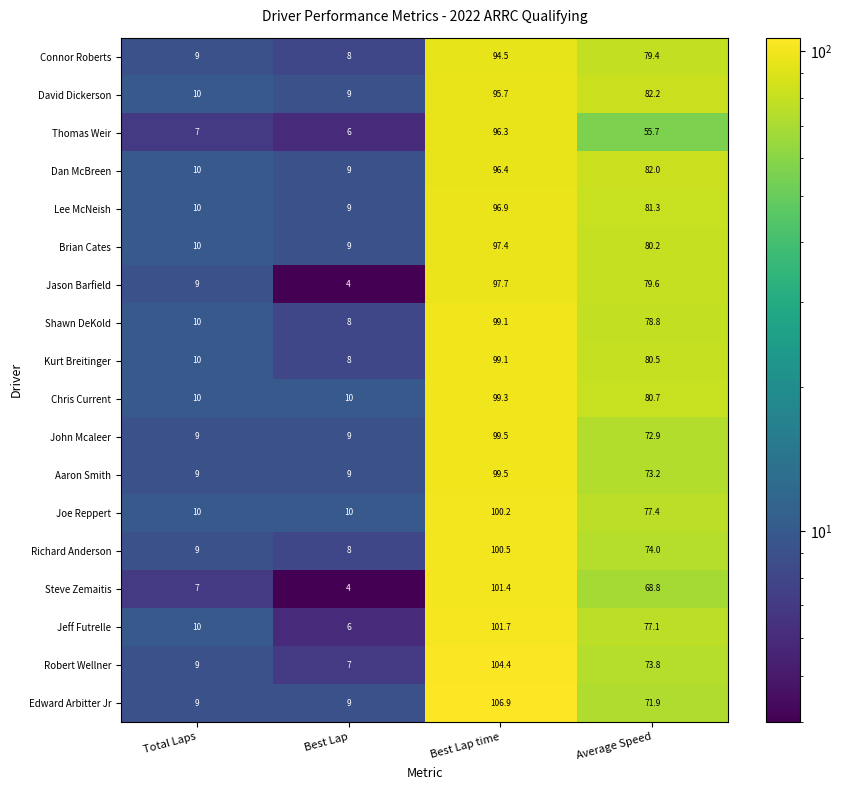

Is it true that Dan McBreen equals 127.7 at Best Lap time?

False